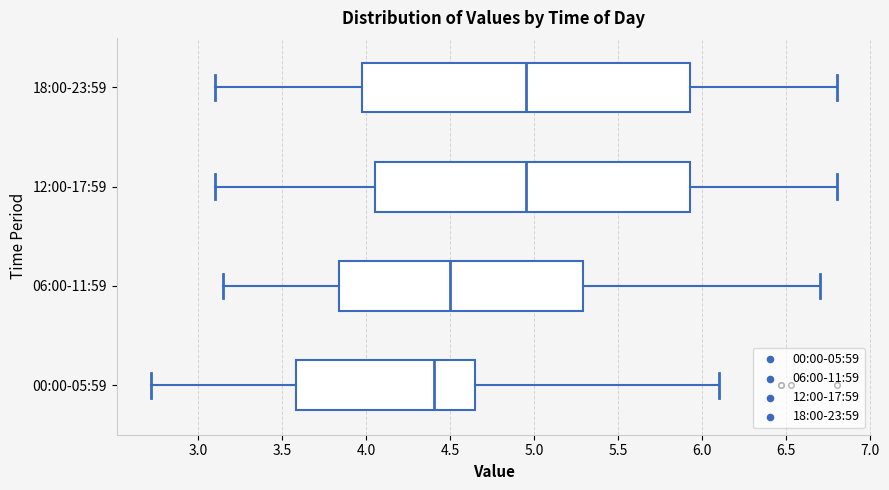

Reading bottom to top, transcribe this box plot: for each box, give where its median line is, the range the box spans, and where its two whiskers end, as read against the x-axis. The values are not printed on the chart, so give them approximately, as read against the axis.

00:00-05:59: median 4.40, box 3.60 to 4.65, whiskers 2.70 to 6.10
06:00-11:59: median 4.50, box 3.85 to 5.30, whiskers 3.15 to 6.70
12:00-17:59: median 4.95, box 4.05 to 5.95, whiskers 3.10 to 6.80
18:00-23:59: median 4.95, box 4.00 to 5.95, whiskers 3.10 to 6.80